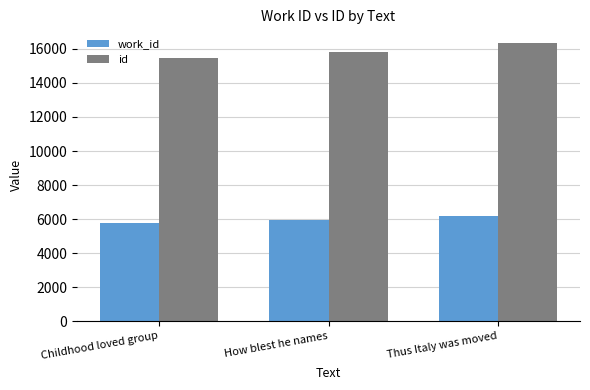

How many groups of bars are there?

3